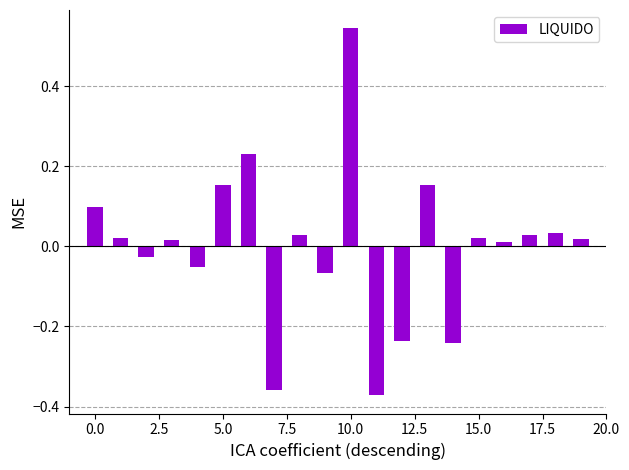

What is the difference between the maximum and minimum values?

0.9